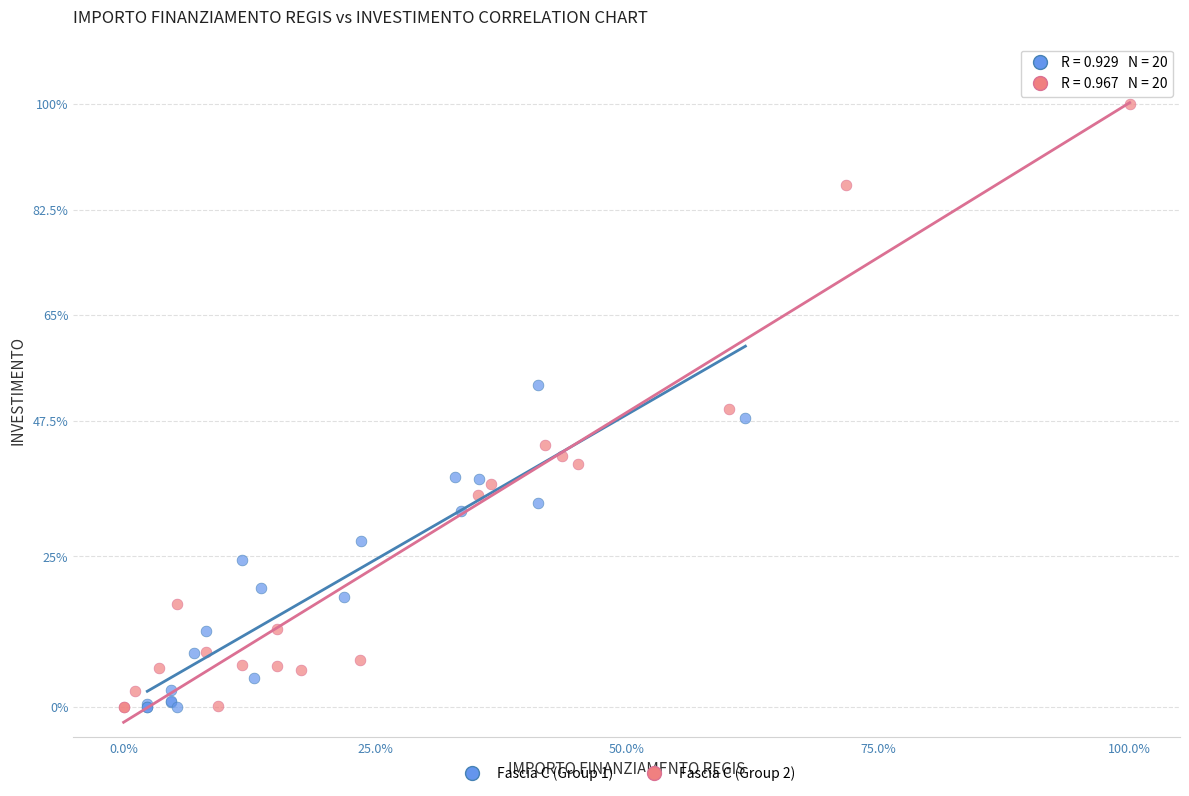

Which series has the largest Y range (max minus min)?

Fascia C (Group 2)